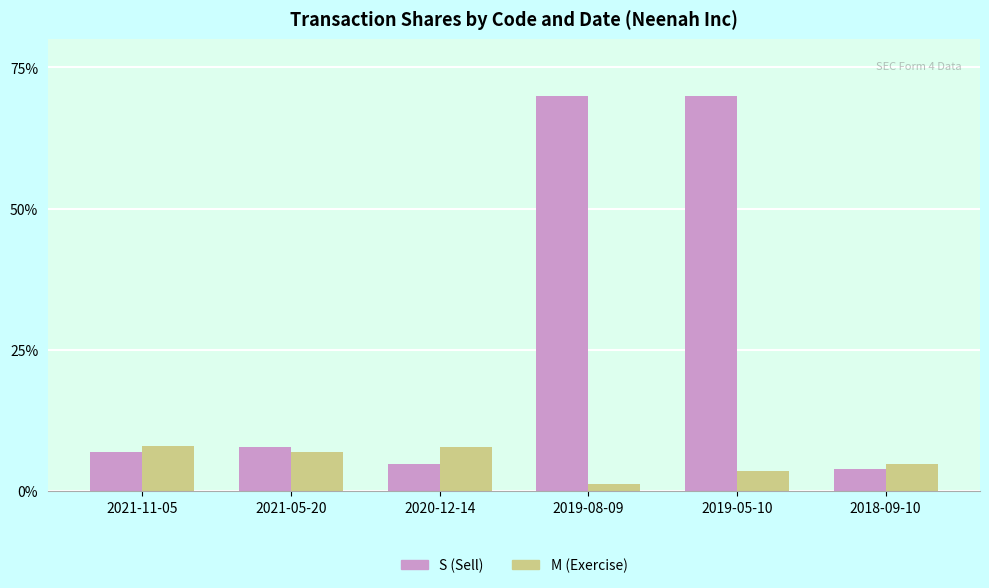

What is the minimum value shown in the chart?

1.2